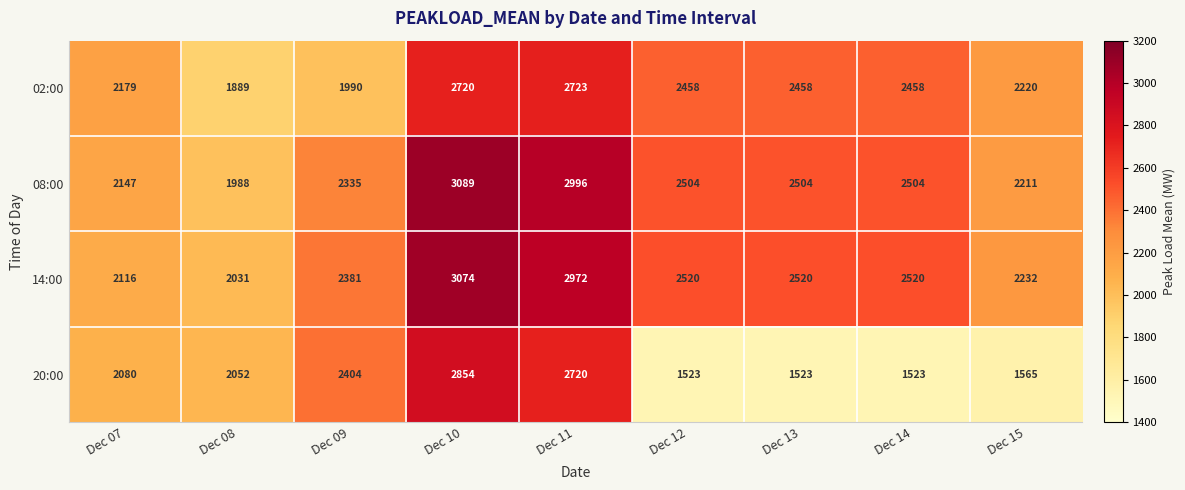

At Dec 15, list the series in order from smallest to largest.

20:00, 08:00, 02:00, 14:00